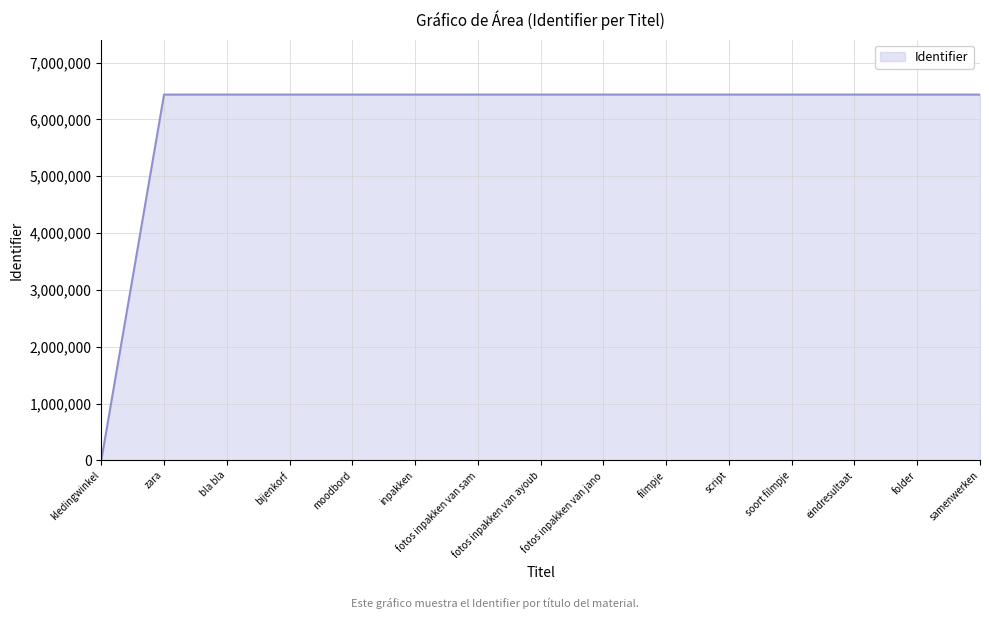

What is the change in value from kledingwinkel to script?

+6436160